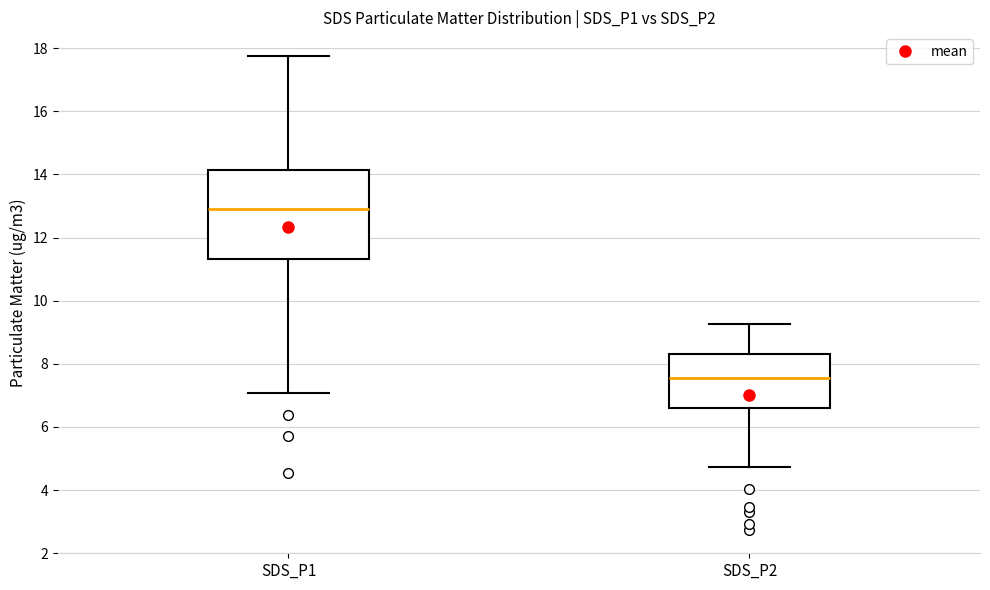

Which box has the highest median line?

SDS_P1